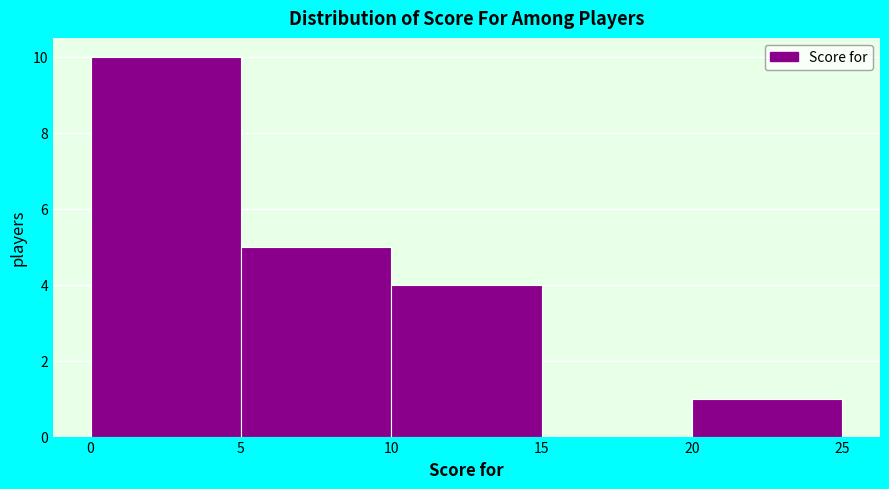

What is the height of the bar covering 5 to 10 on the x-axis? The values are not printed on the chart, so give them approximately, as read against the axis.

5